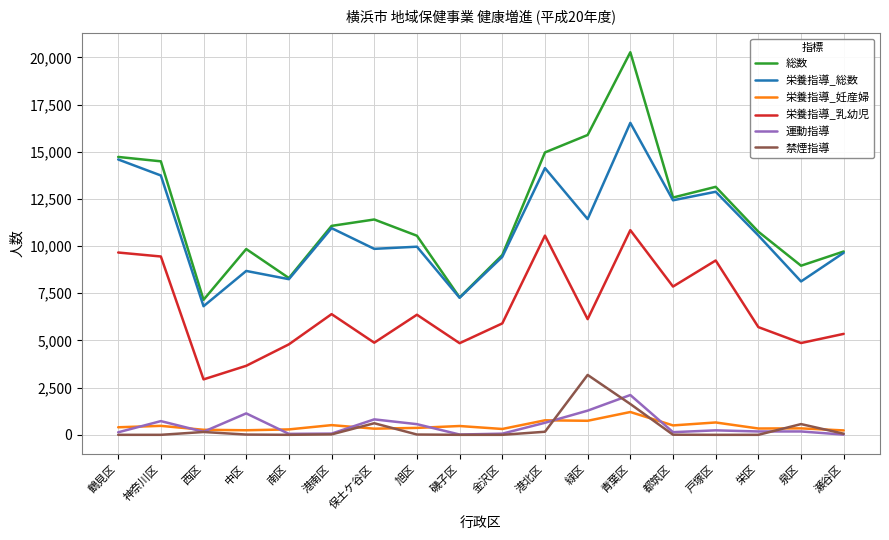

Between 南区 and 金沢区, which series saw the biggest shift?

総数